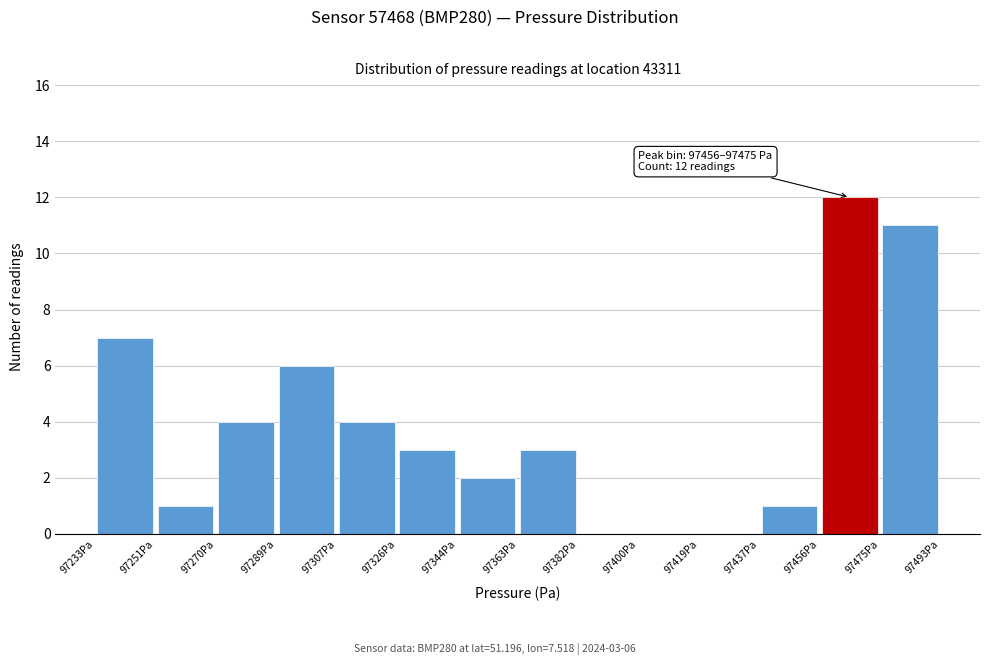

Over which range of the x-axis is the bar tallest?

97456 to 97476